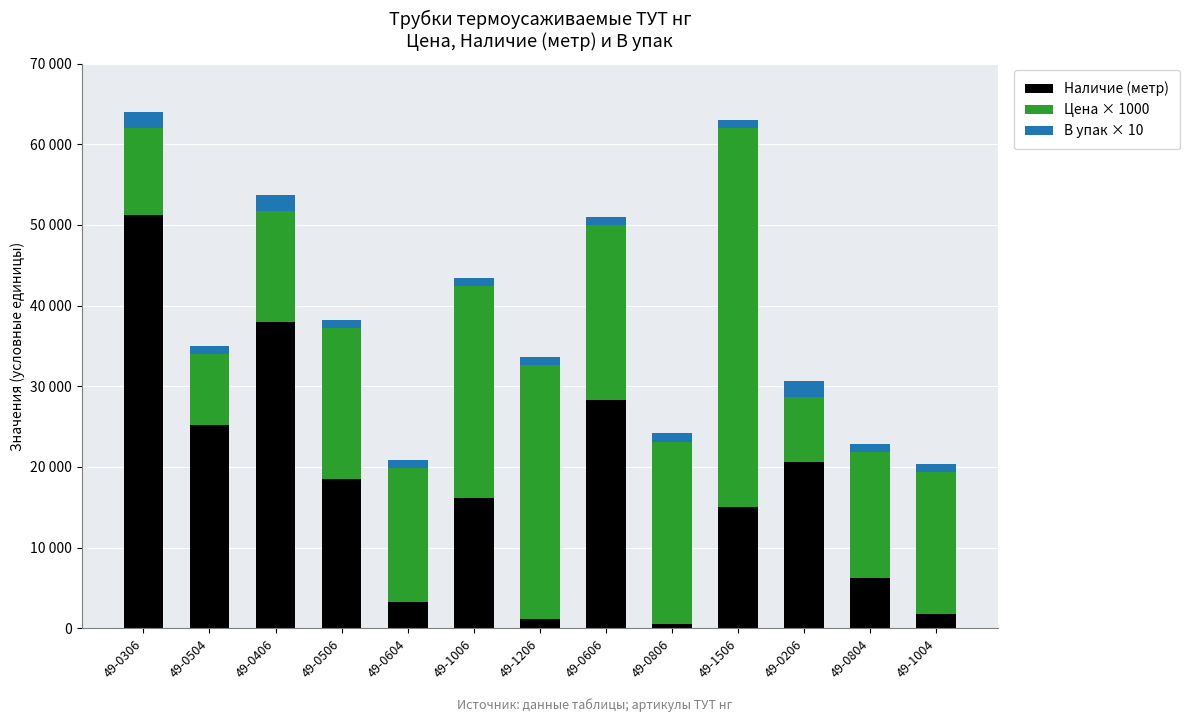

What are all the series names shown in the legend?

Наличие (метр), Цена × 1000, В упак × 10